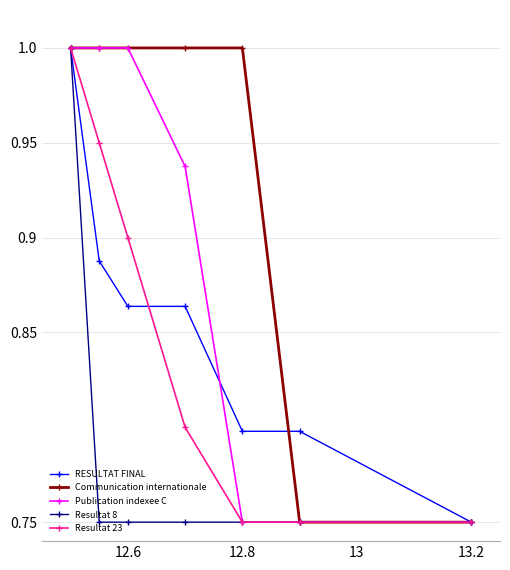

Does the chart display data point markers on the line(s)?

Yes